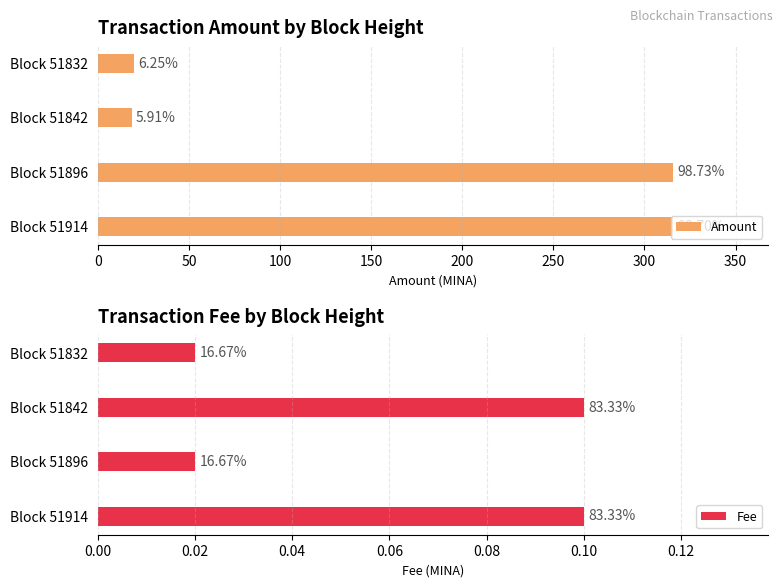

Read the Amount value at Block 51914.

315.8